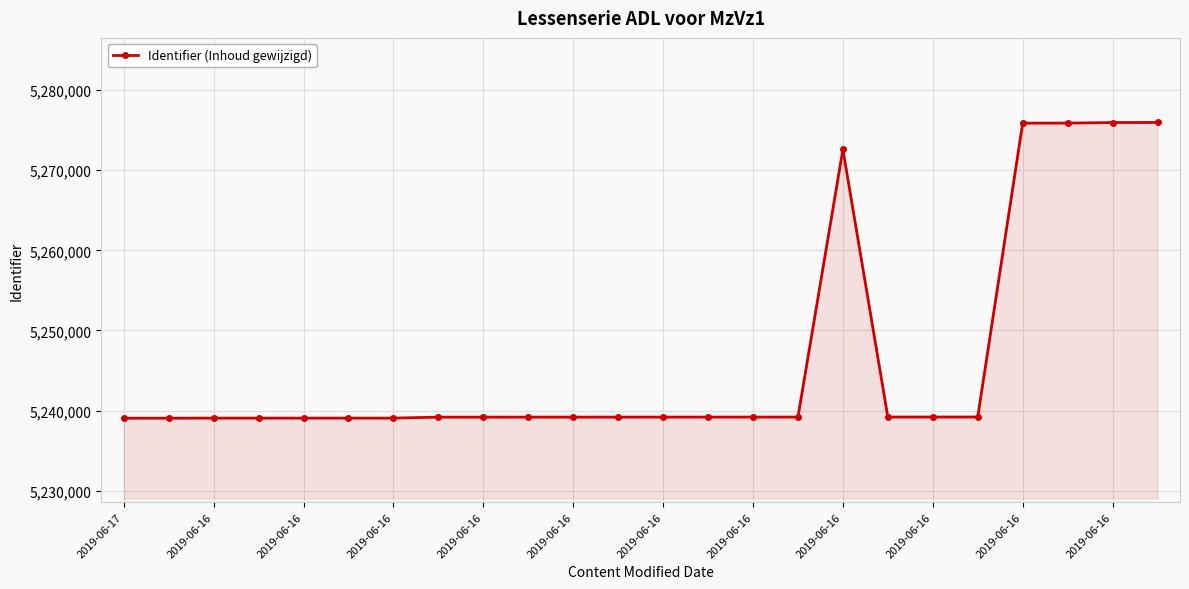

What is the value of the 4th point from the left?

5239062